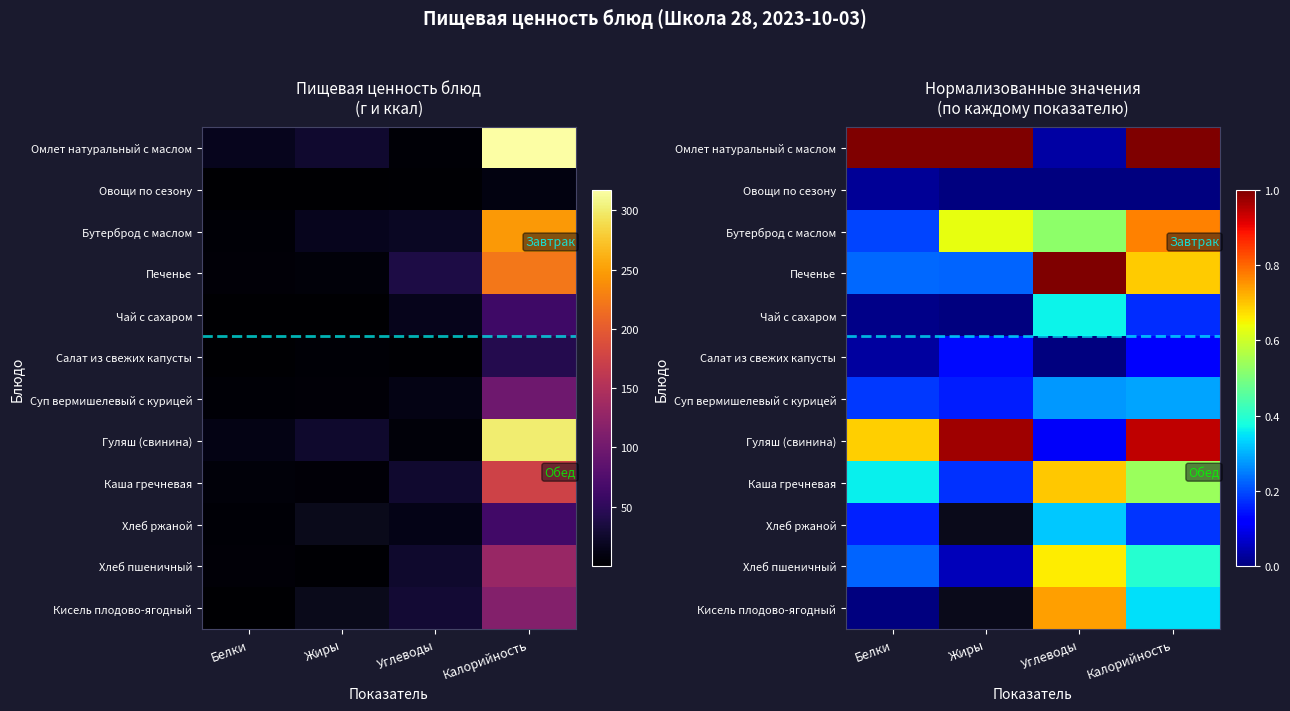

Rank the series by their maximum value, from lowest to highest.

Овощи по сезону, Салат из свежих капусты, Суп вермишелевый с курицей, Хлеб ржаной, Чай с сахаром, Хлеб пшеничный, Каша гречневая, Кисель плодово-ягодный, Бутерброд с маслом, Гуляш (свинина), Омлет натуральный с маслом, Печенье